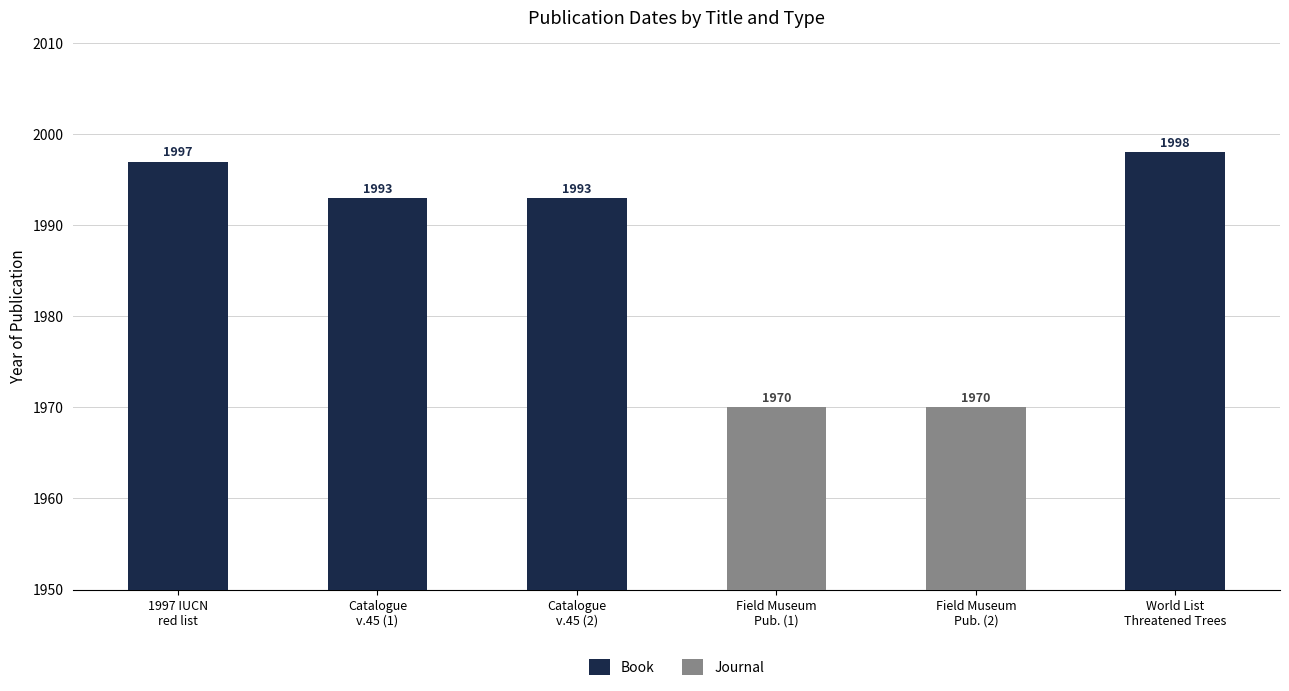

What is the sum of all Book values?

7981